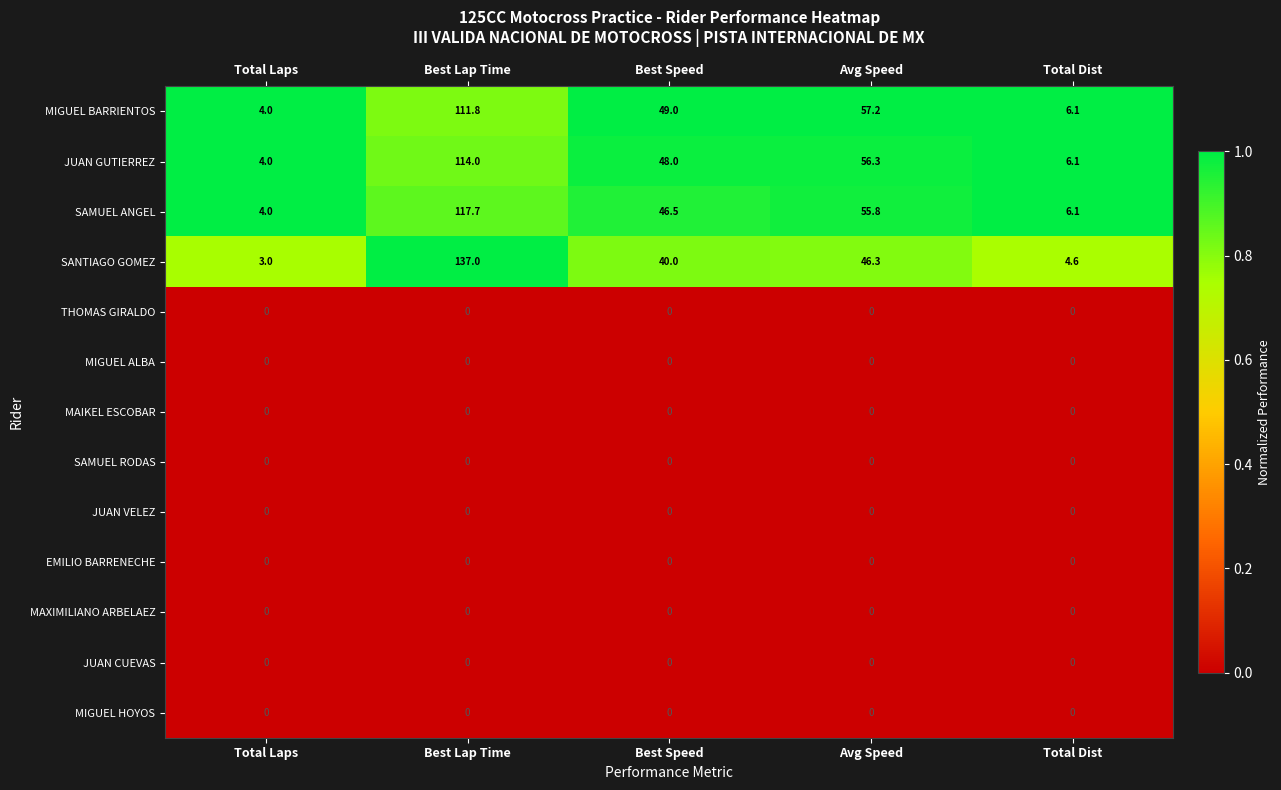

Where is JUAN GUTIERREZ nearest to the value 59?

Avg Speed